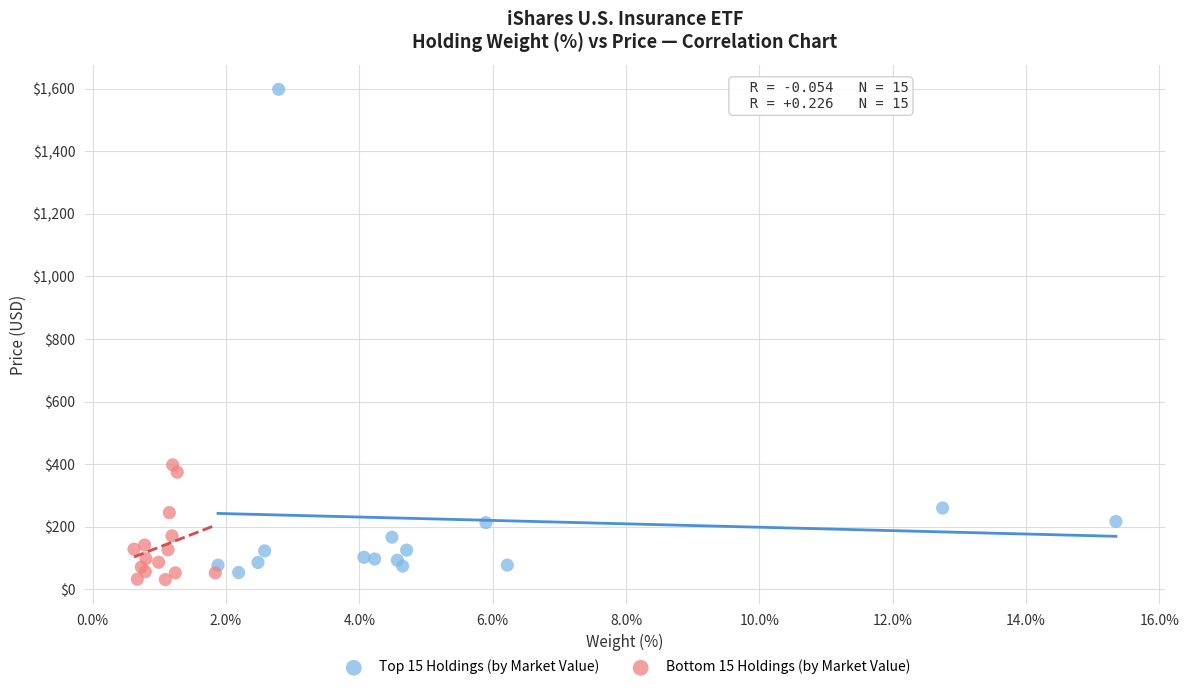

Which series has the largest Y range (max minus min)?

Top 15 Holdings (by Market Value)